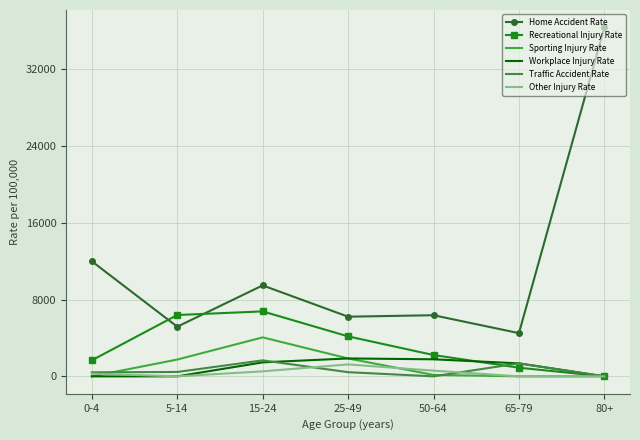

What are all the series names shown in the legend?

Home Accident Rate, Recreational Injury Rate, Sporting Injury Rate, Workplace Injury Rate, Traffic Accident Rate, Other Injury Rate